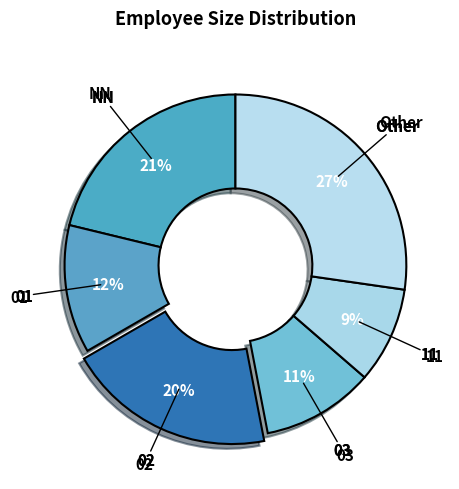

Which slice is the largest?

Other